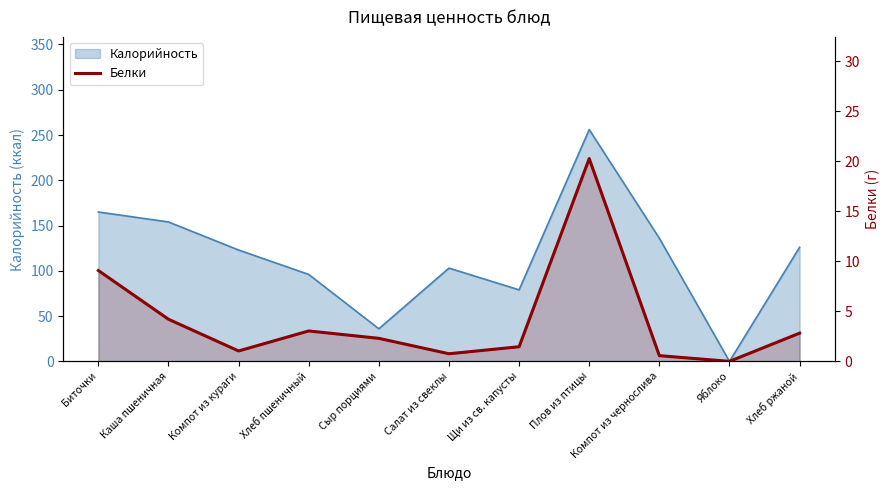

Which label corresponds to the smallest value in the chart?

Яблоко